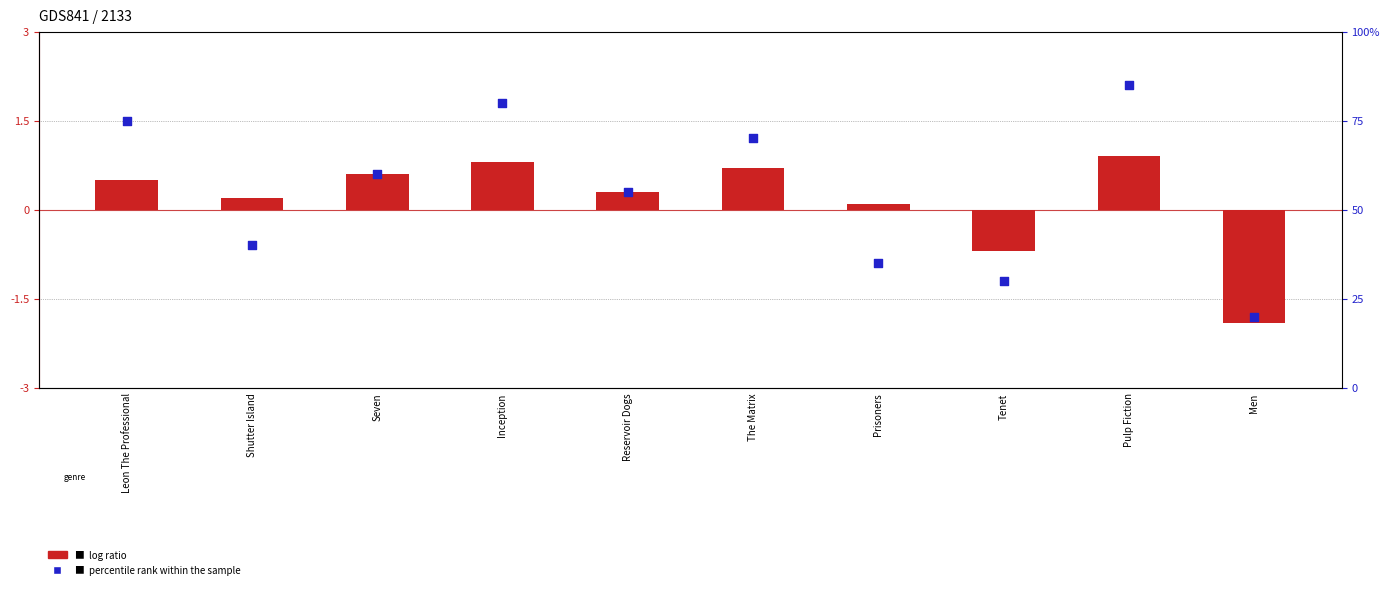

Which series contains the highest Y value?

percentile rank within the sample